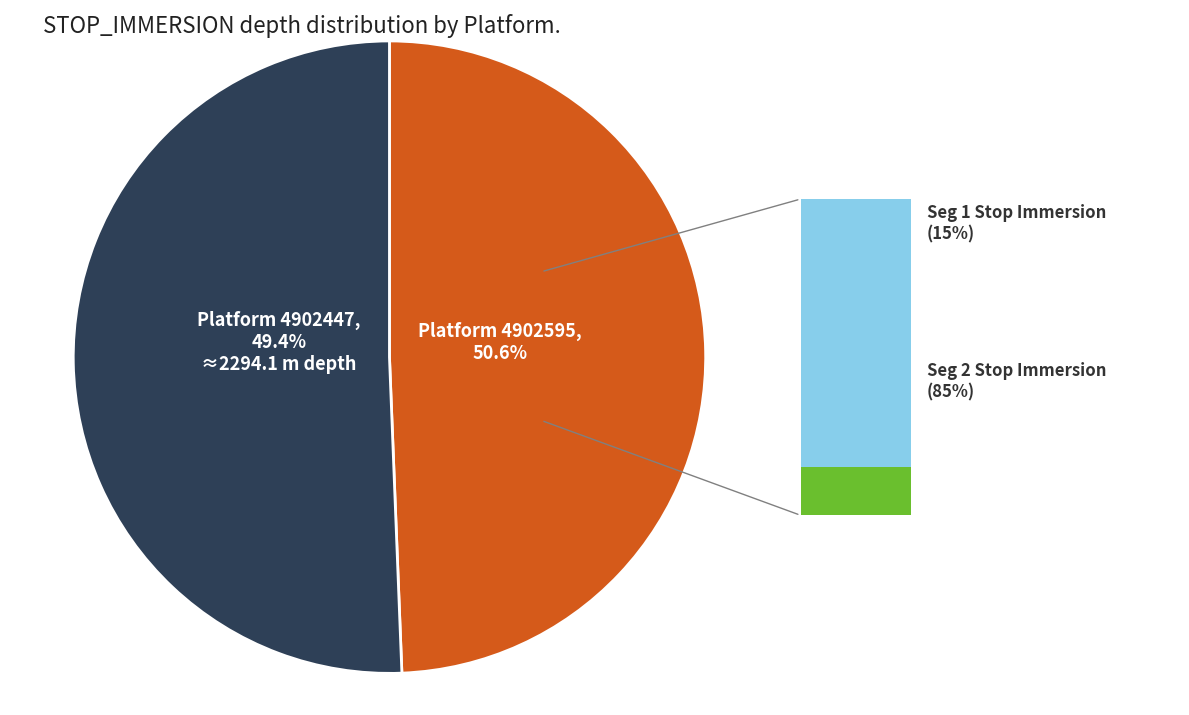

How many segments does this pie chart have?

2